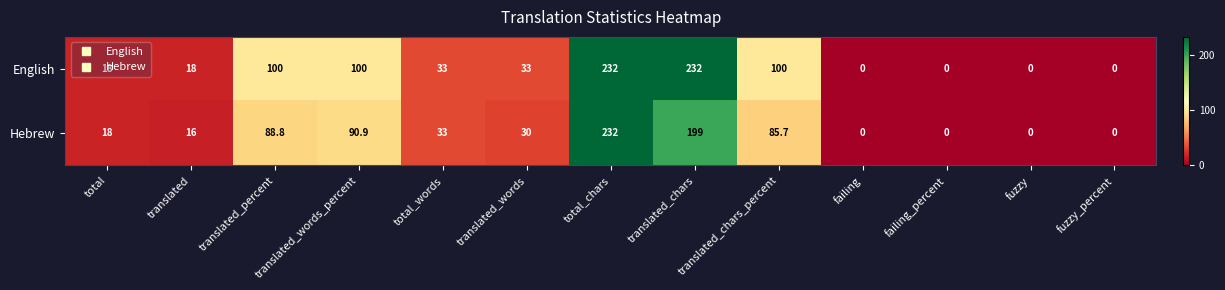

Is it true that English equals 232.0 at translated_chars?

True